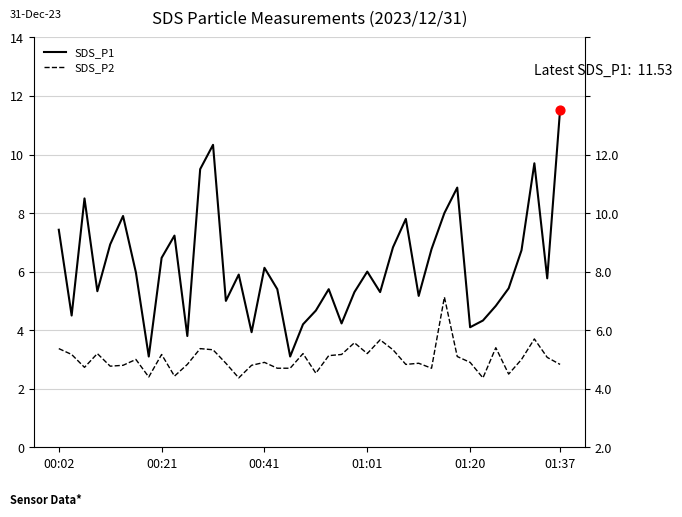

Which series has the largest total across all categories?

SDS_P1